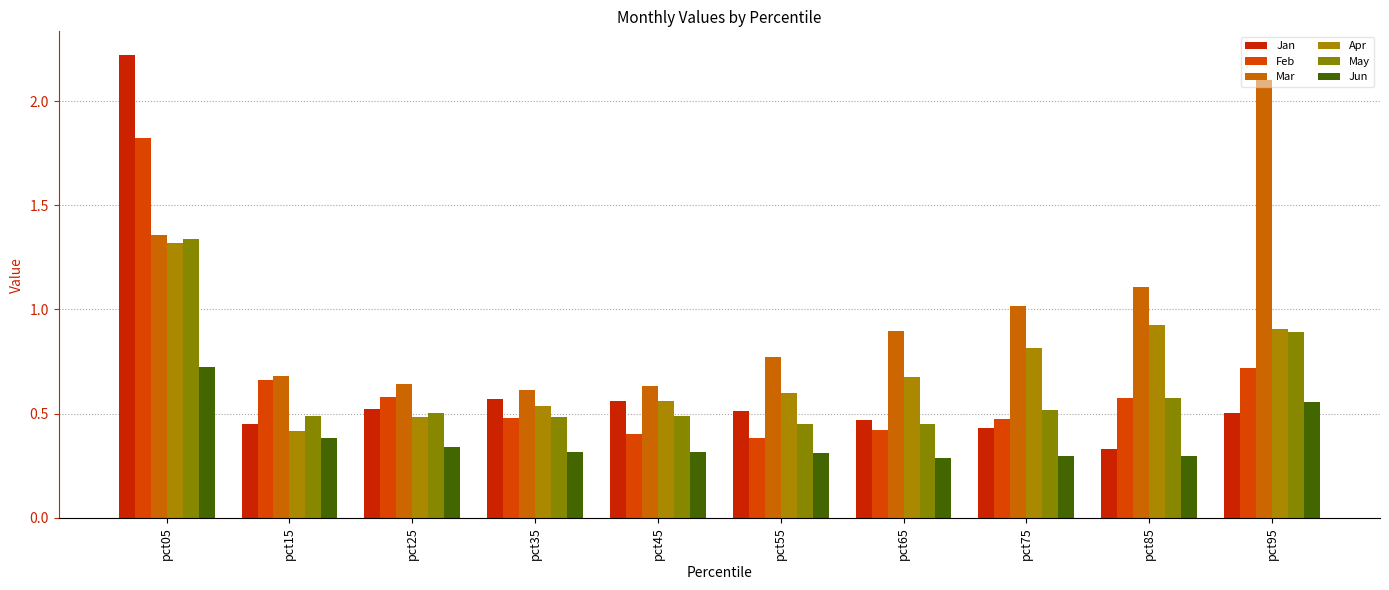

The Jun series shows 0.3 at pct55. True or false?

True